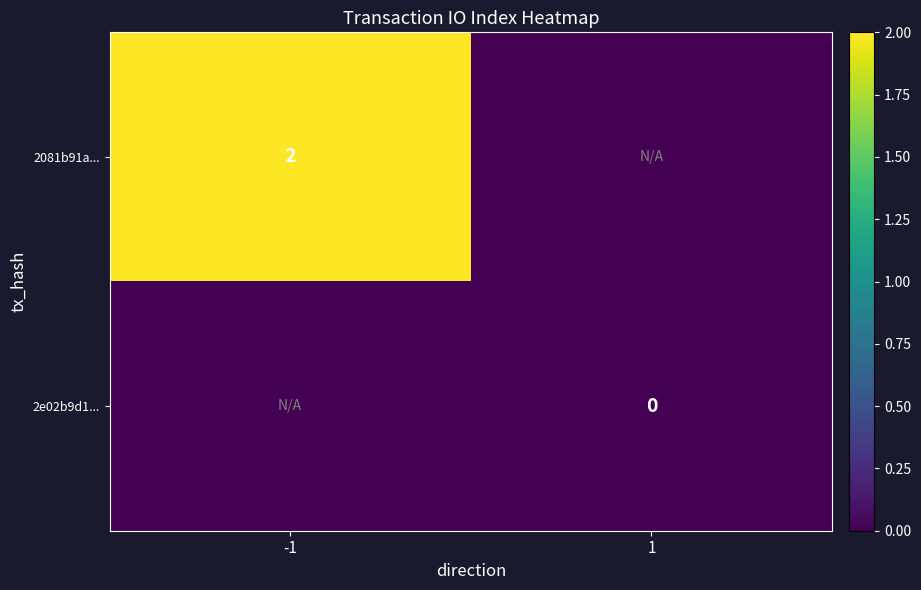

True or false: 2081b91a... has a value of 3 at -1.

False